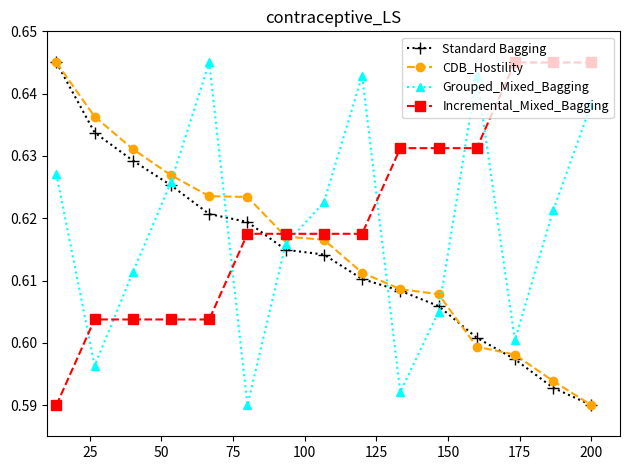

True or false: CDB_Hostility and Grouped_Mixed_Bagging intersect in this chart.

True